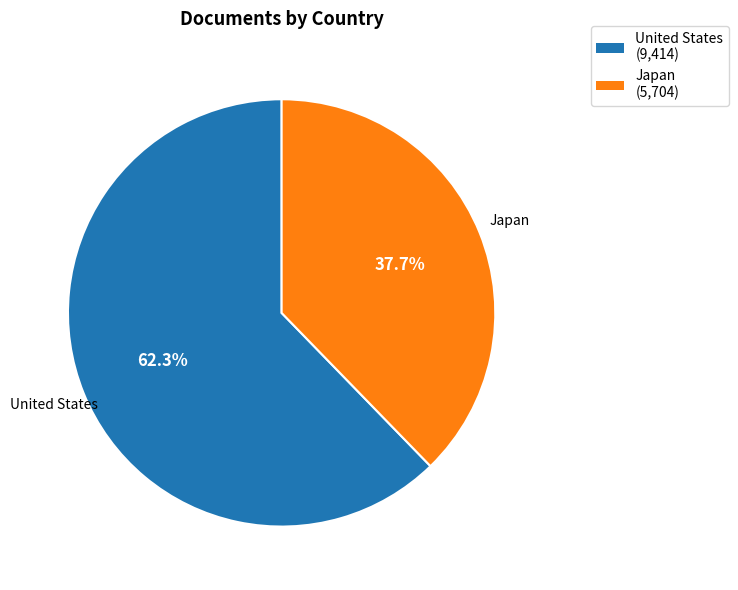

To the nearest percent, what portion does United States represent?

62%